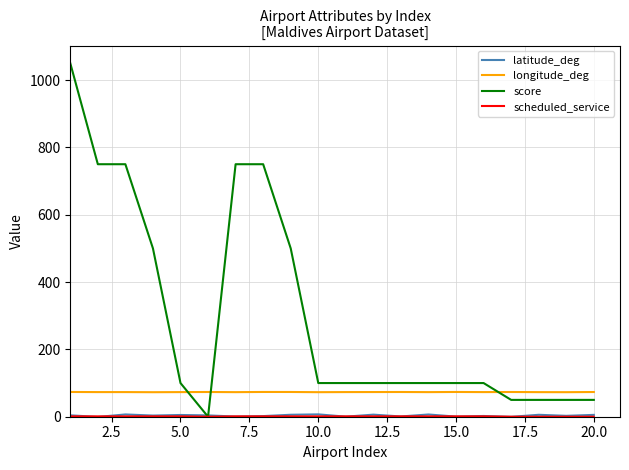

Which series has the largest total across all categories?

score